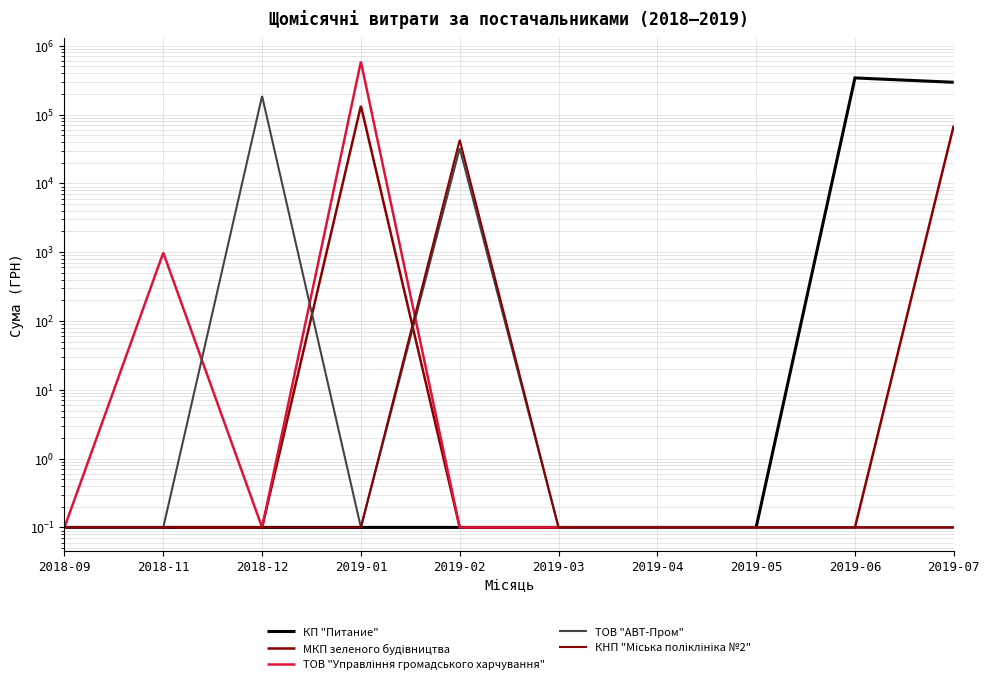

True or false: КП "Питание" and ТОВ "Управління громадського харчування" cross at least once.

False